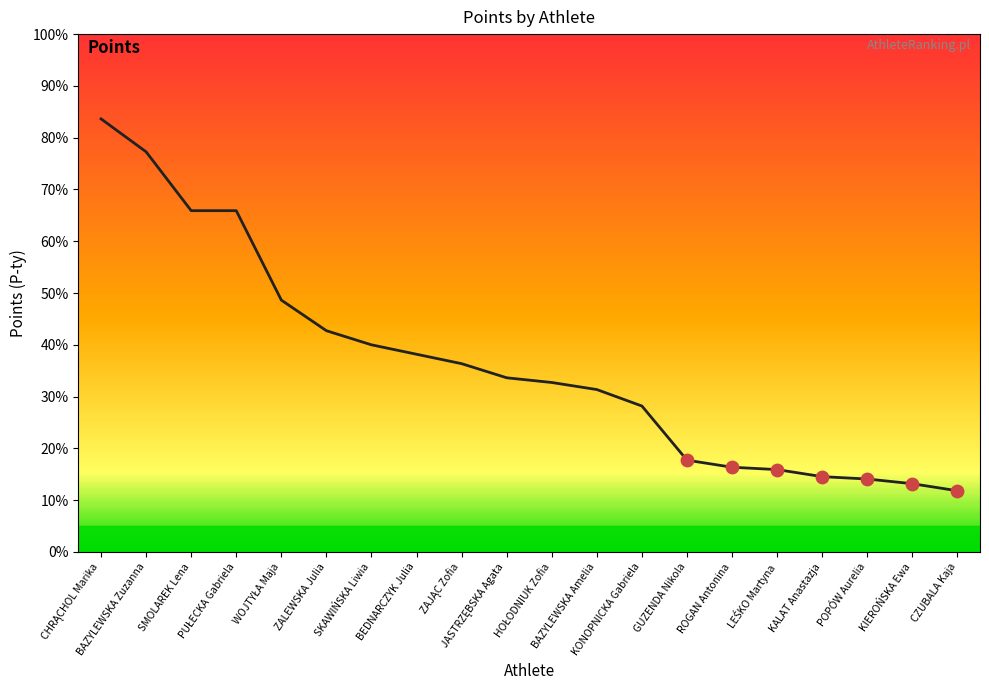

What is the change in value from ROGAN Antonina to CZUBALA Kaja?

-10